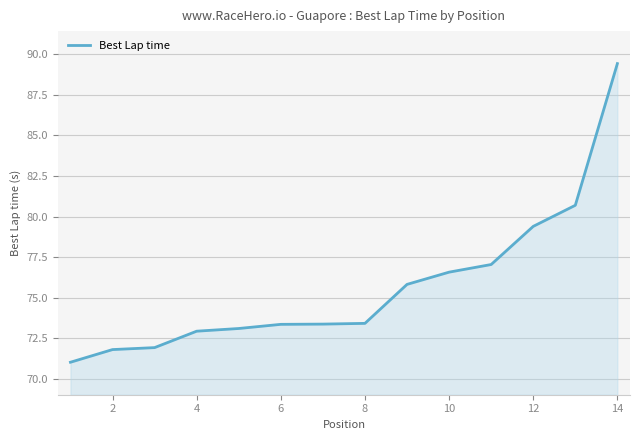

What is the smallest value displayed?

71.0